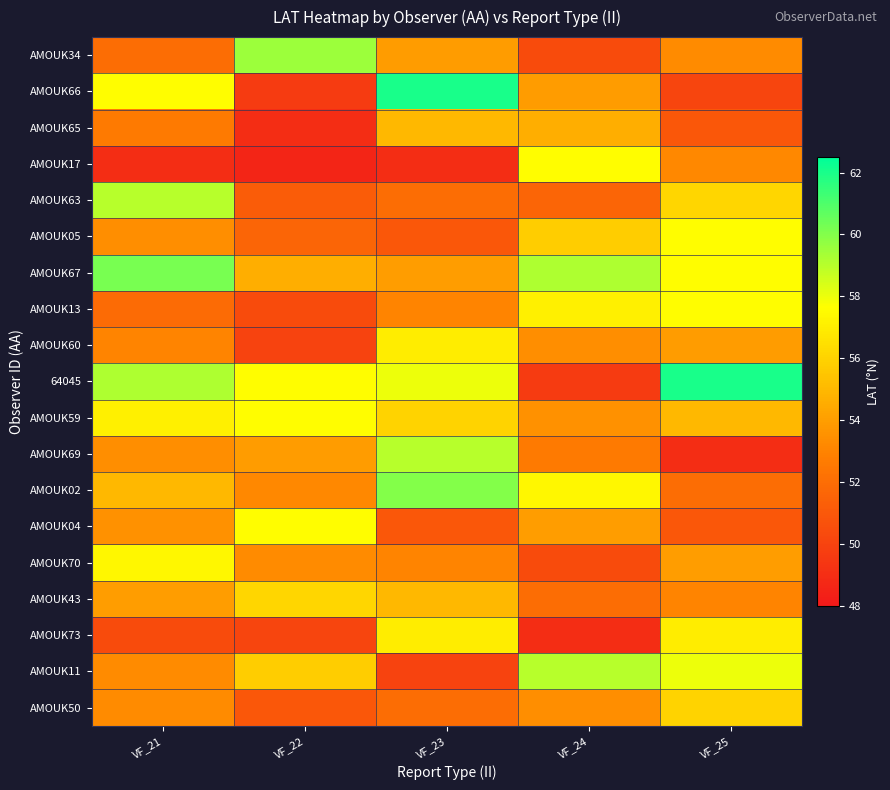

What is the total value across all series at VF_23?

1037.9